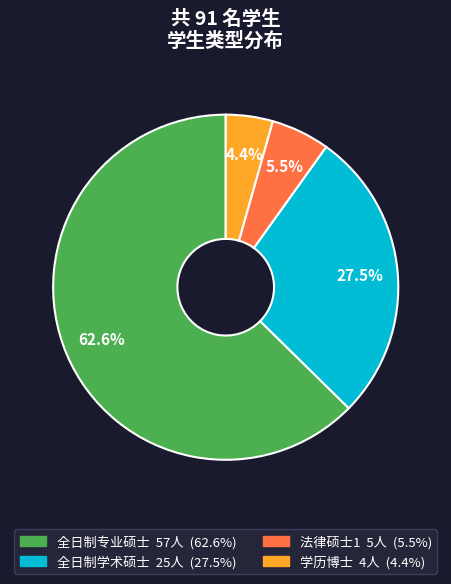

Which slice is the largest?

全日制专业硕士